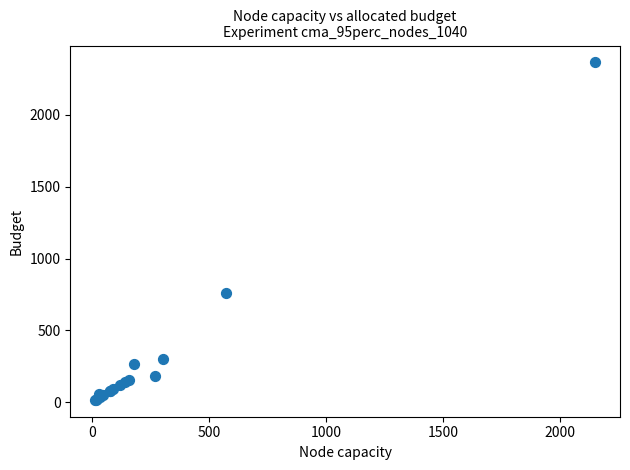

What Y value in the scatter plot is closest to 1191?

760.0